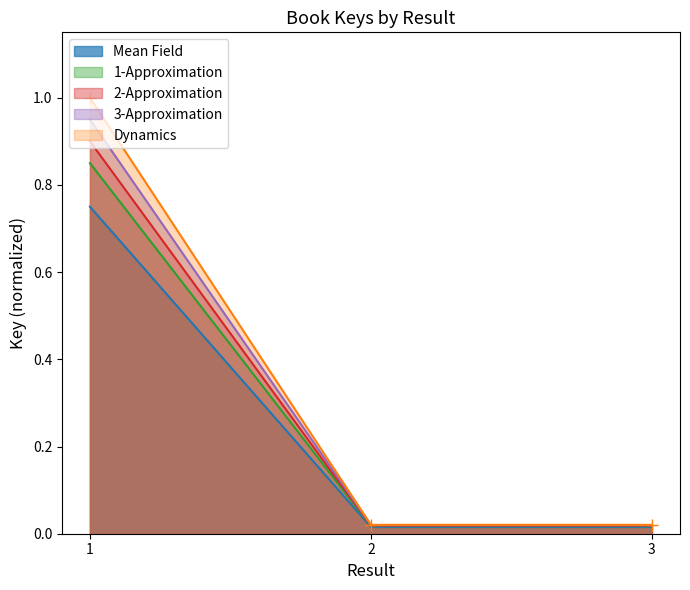

What is the label of the 3rd point from the right?

1